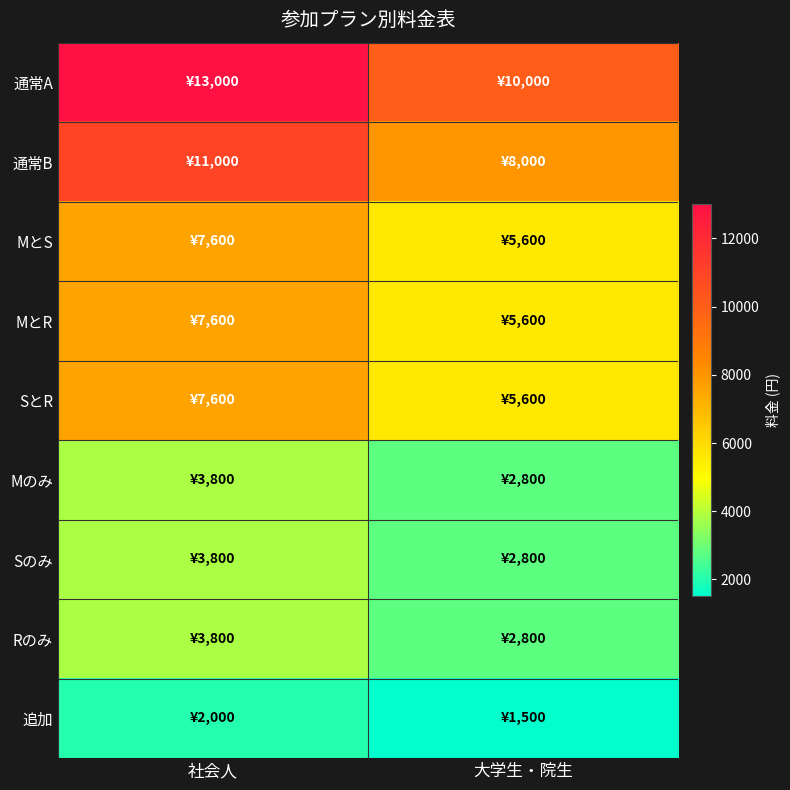

At how many categories does at least one series exceed 5850?

2